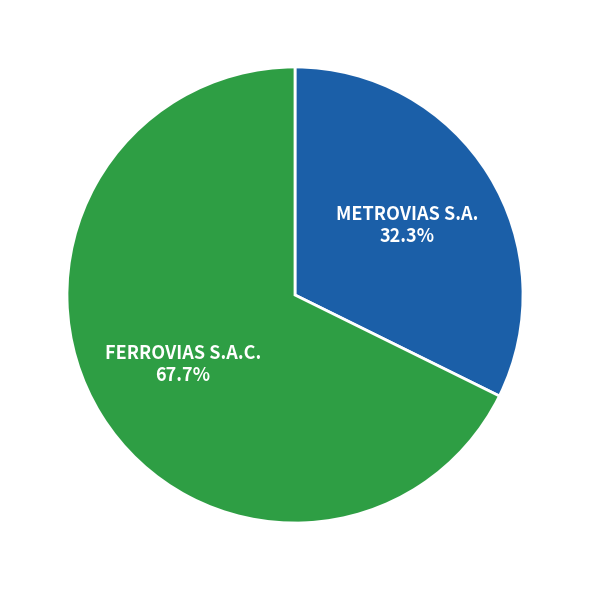

Which category accounts for the majority?

FERROVIAS S.A.C.